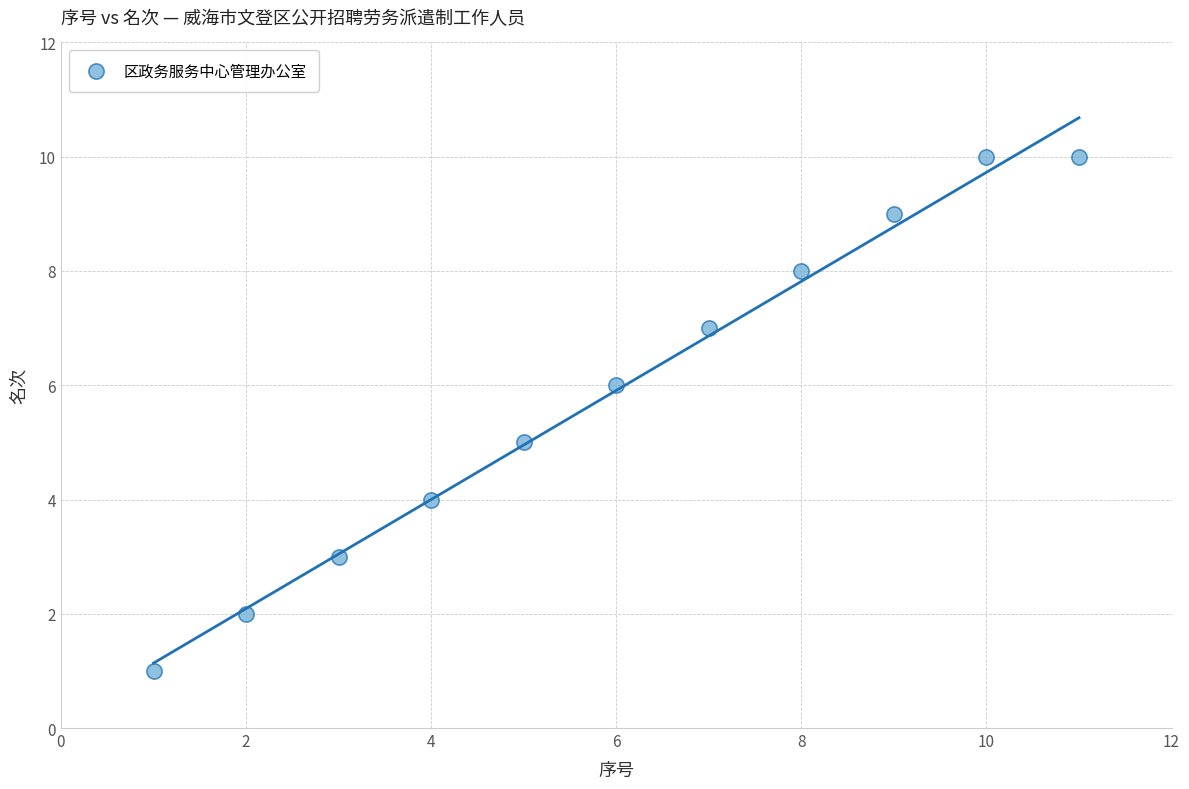

What is the average Y value?

6